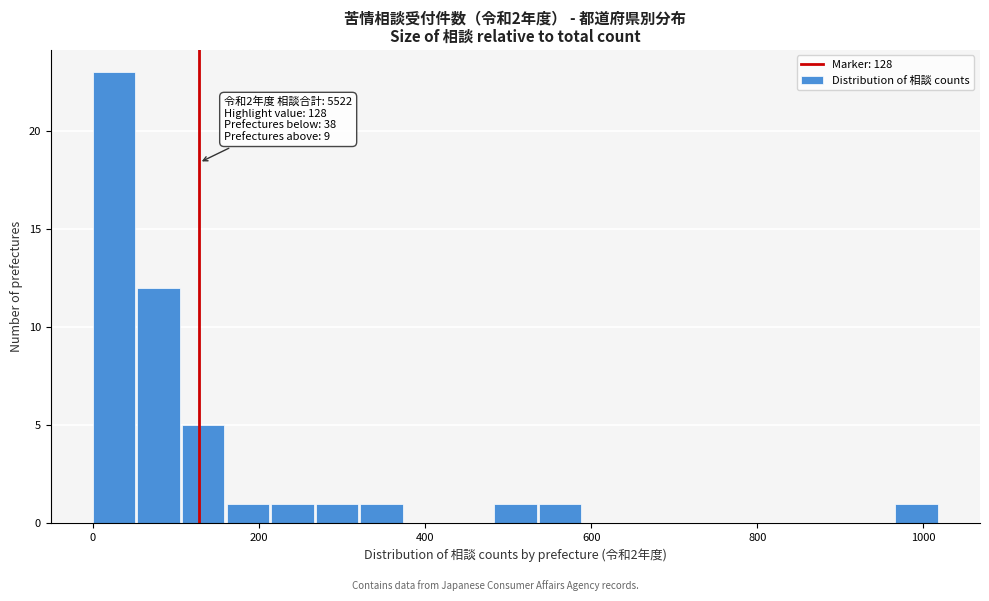

Read against the x-axis, roughly where is the centre of the tallest bar?

20